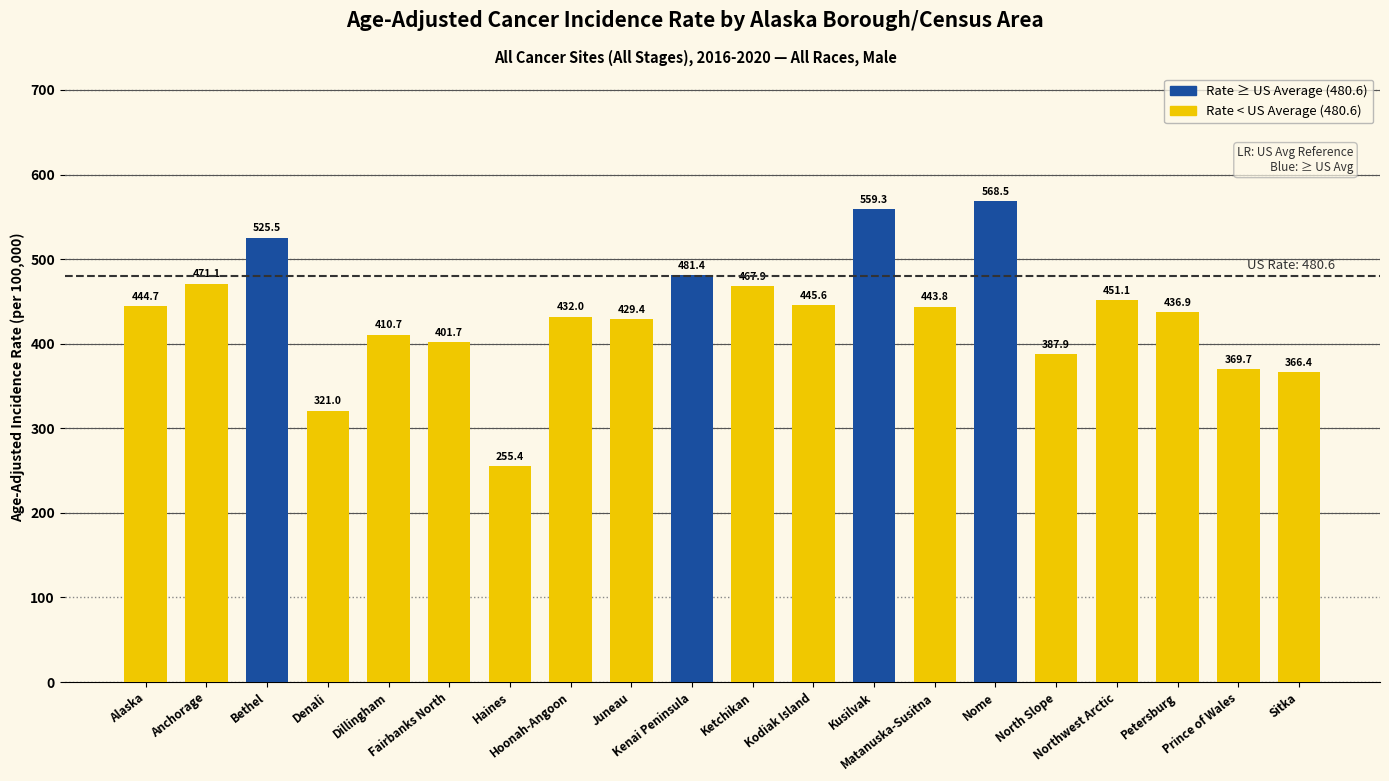

What is the value of the 4th bar from the left?

321.0